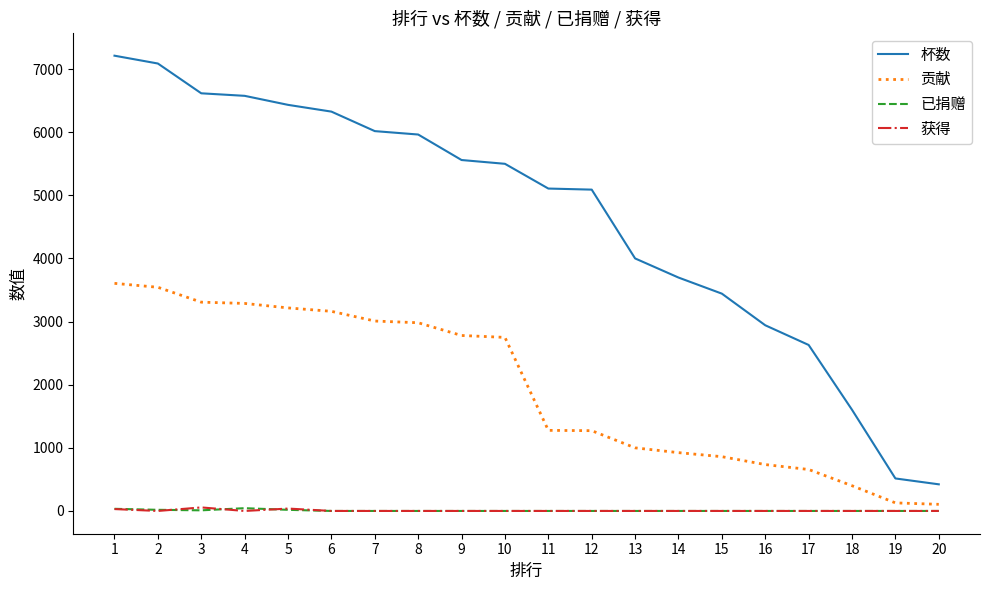

What is the maximum value for 已捐赠?

44